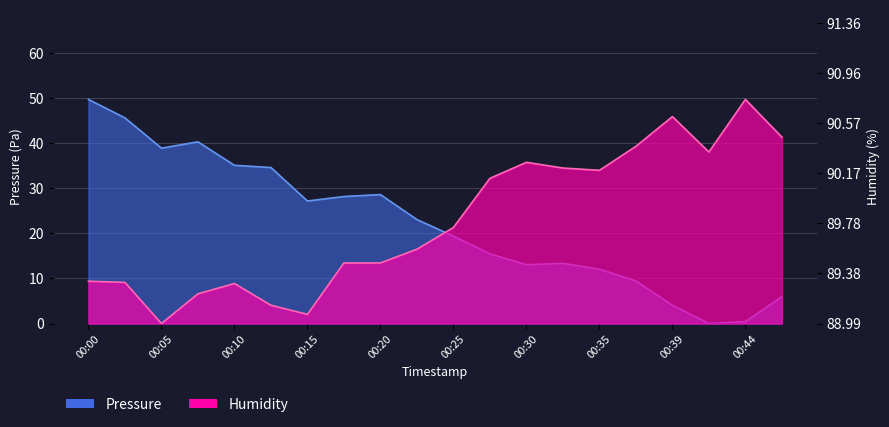

At which label is Pressure closest to 24?

00:22